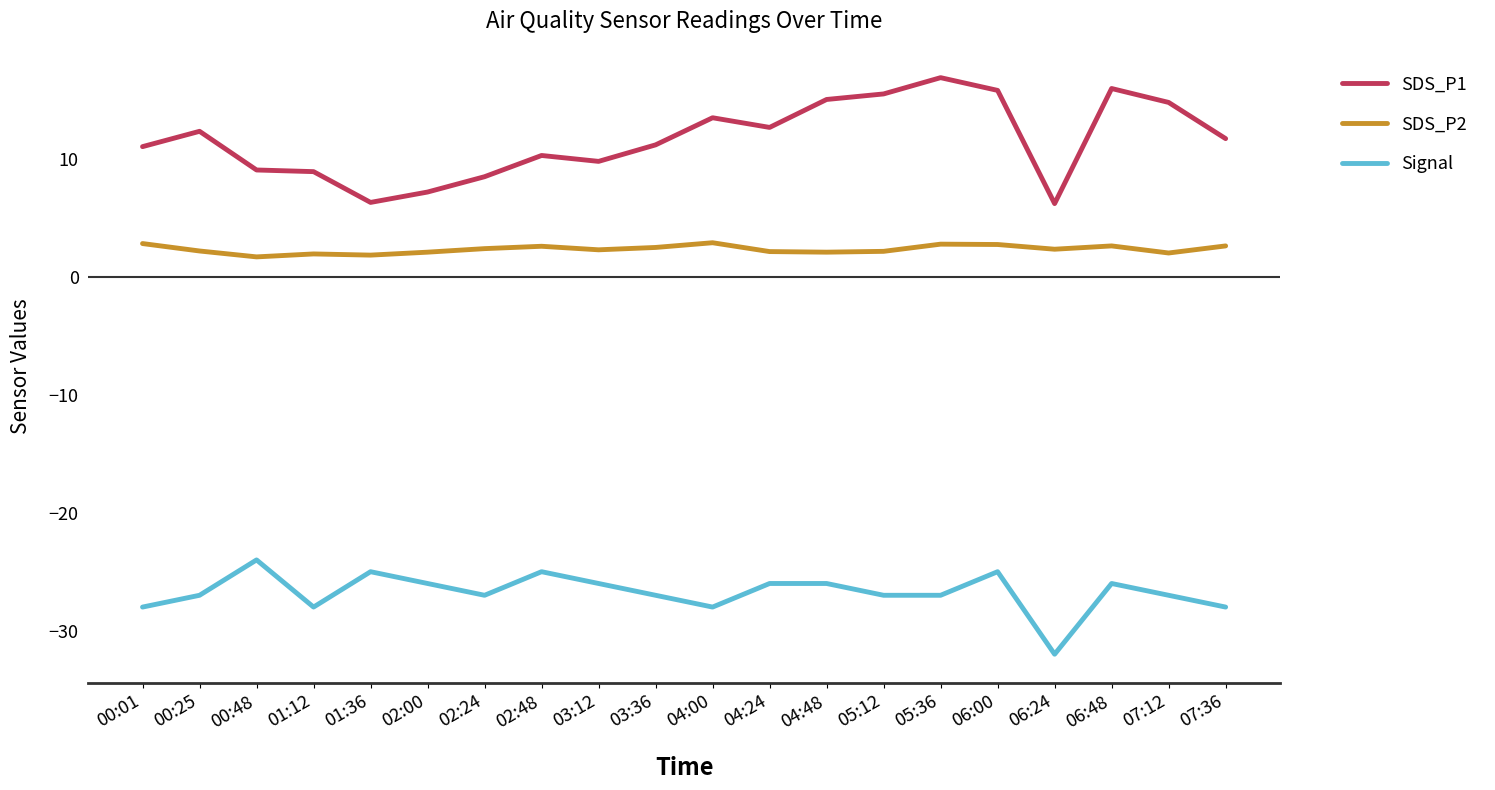

True or false: Signal and SDS_P2 intersect in this chart.

False